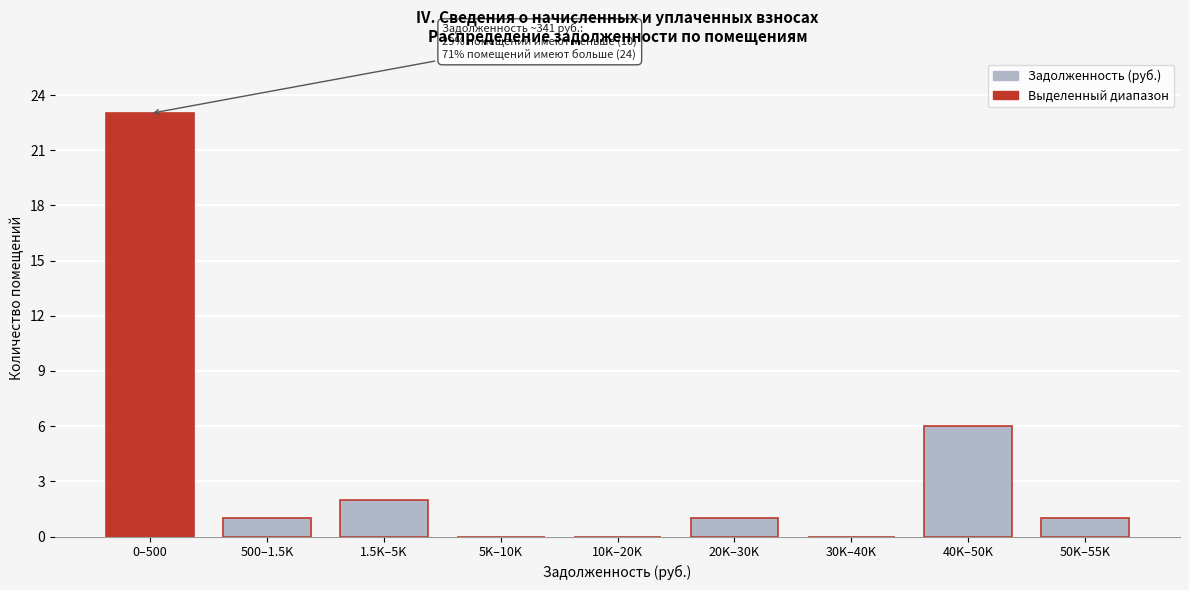

Reading left to right, transcribe all the data shown in this chart.

0–500=23	500–1.5K=1	1.5K–5K=2	5K–10K=0	10K–20K=0	20K–30K=1	30K–40K=0	40K–50K=6	50K–55K=1